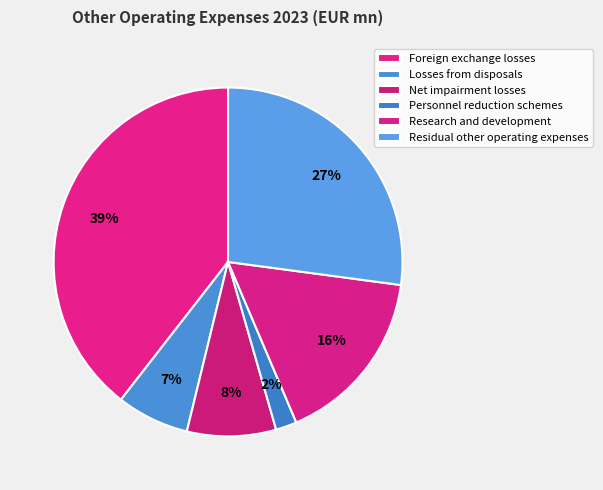

How many slices are in this pie chart?

6